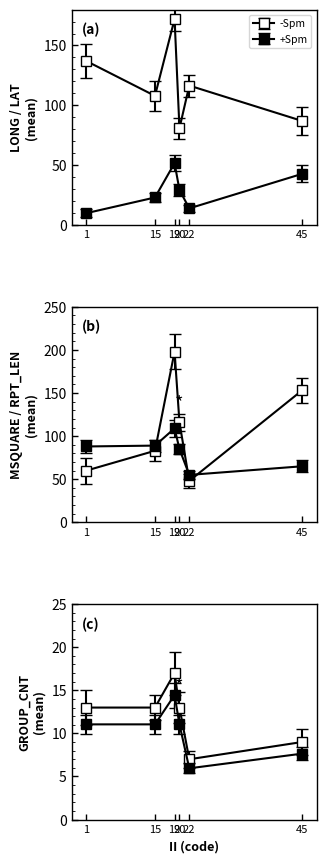

How many interior local peaks does the LAT_mean series have?

1